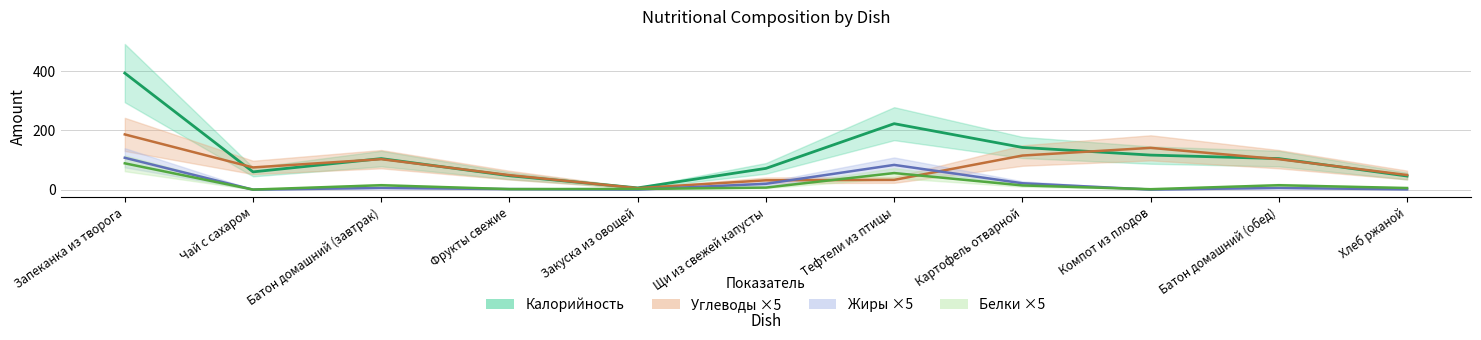

How many values in the Белки series exceed 7?

5